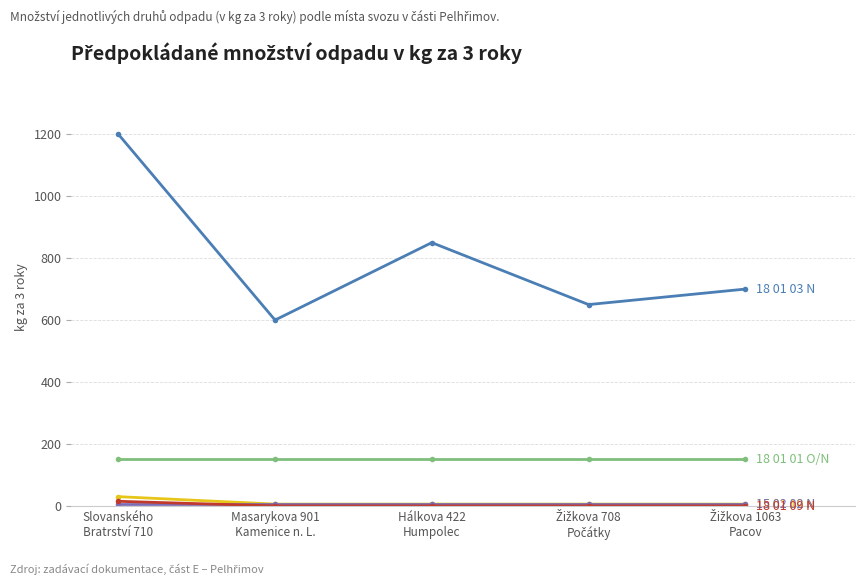

How many categories are shown in the chart?

5